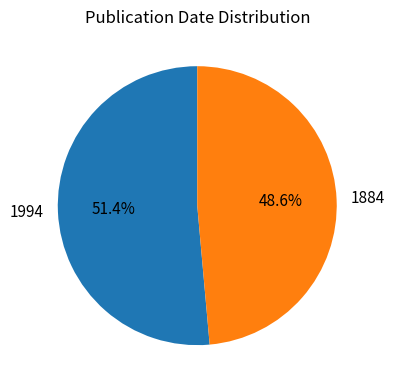

Which slice is the largest?

1994